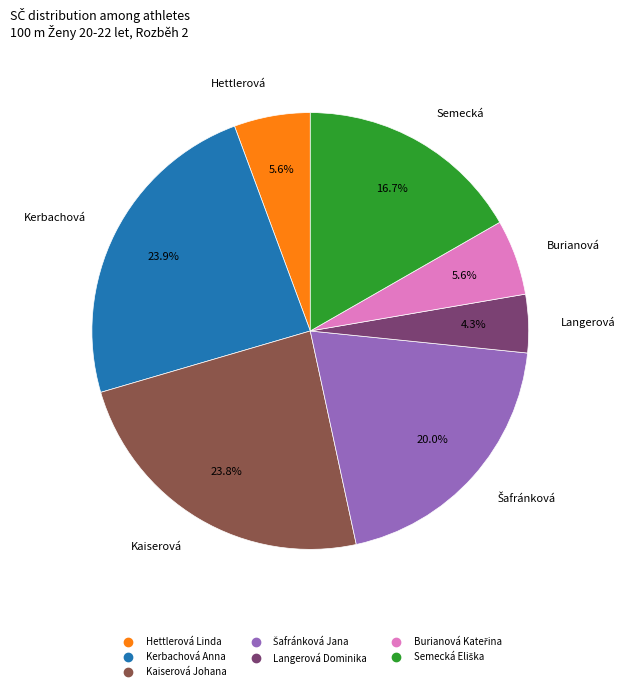

What percentage is NOT represented by Kaiserová Johana?

76.2%